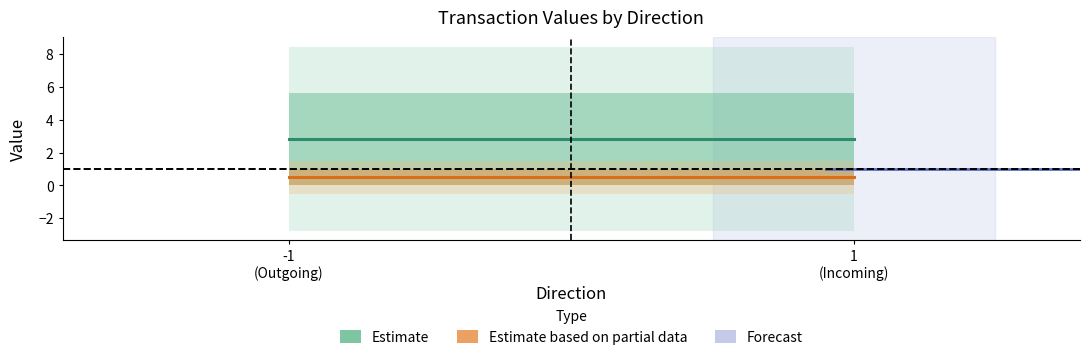

Which label corresponds to the smallest value in the chart?

-1
(Outgoing)